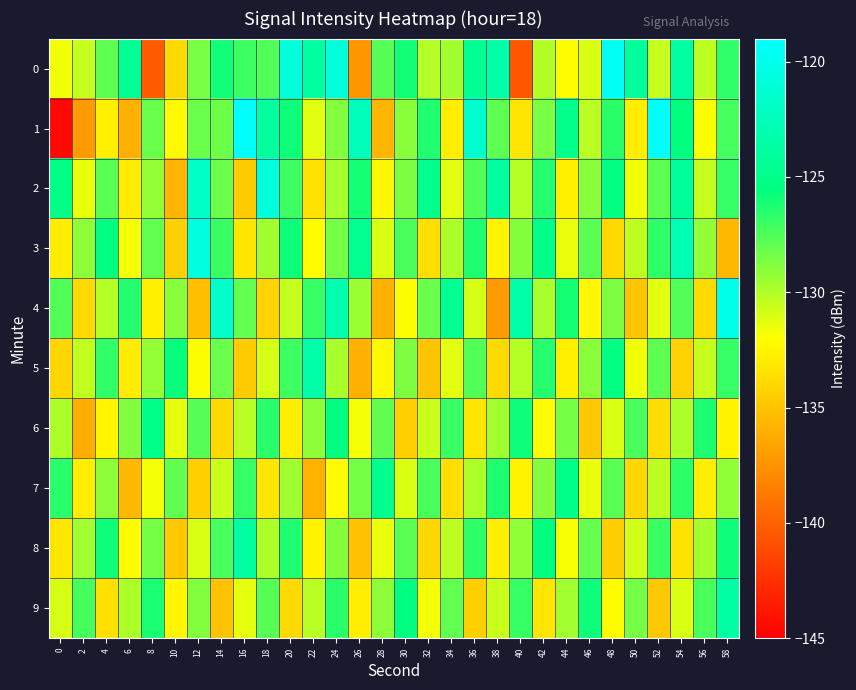

At which category is the sum across all series the highest?

24